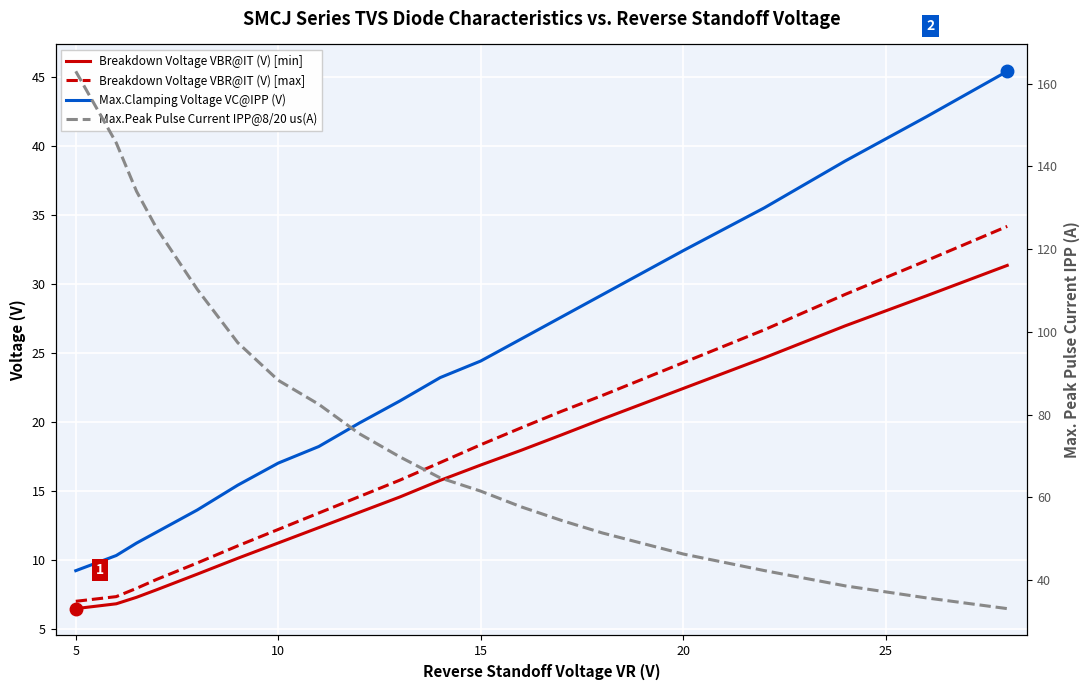

True or false: Breakdown Voltage VBR@IT (V) [min] and Breakdown Voltage VBR@IT (V) [max] intersect in this chart.

False